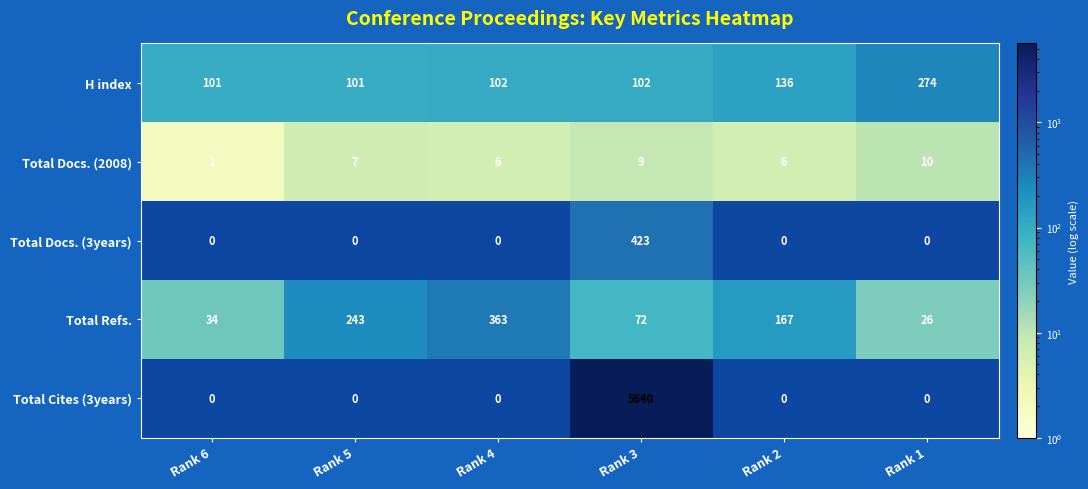

Which series has the largest total across all categories?

Total Cites (3years)